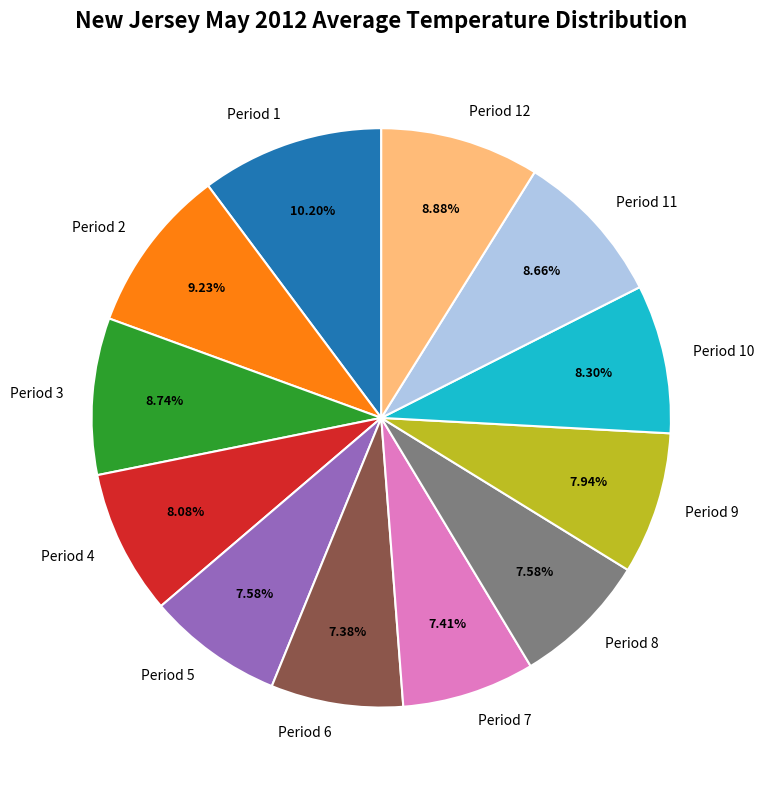

How many segments does this pie chart have?

12